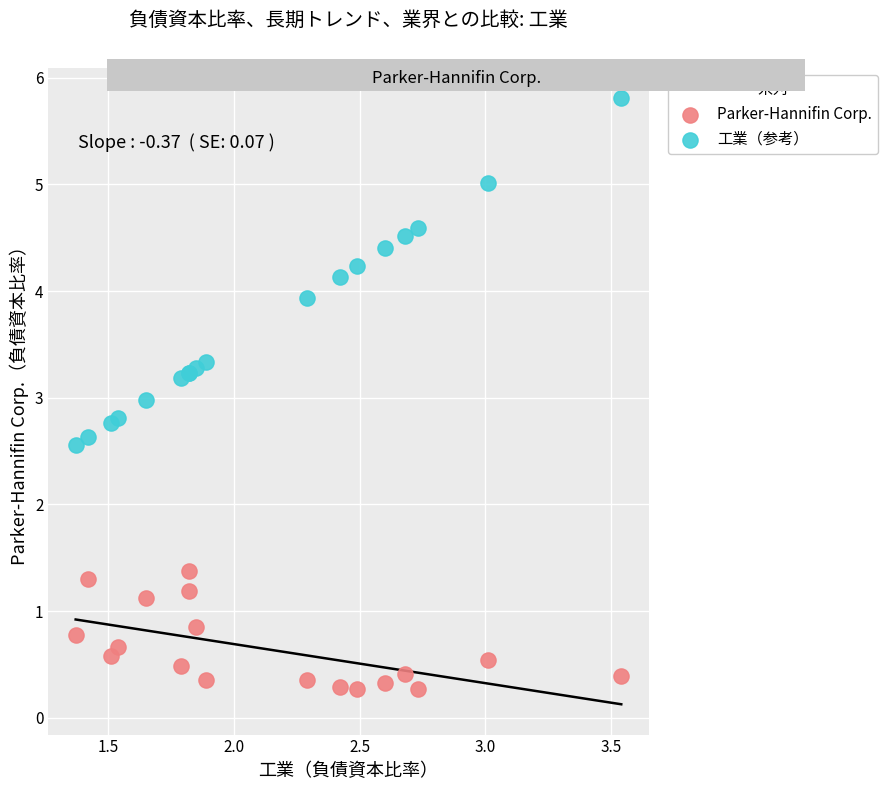

Which series contains the highest Y value?

工業（参考）